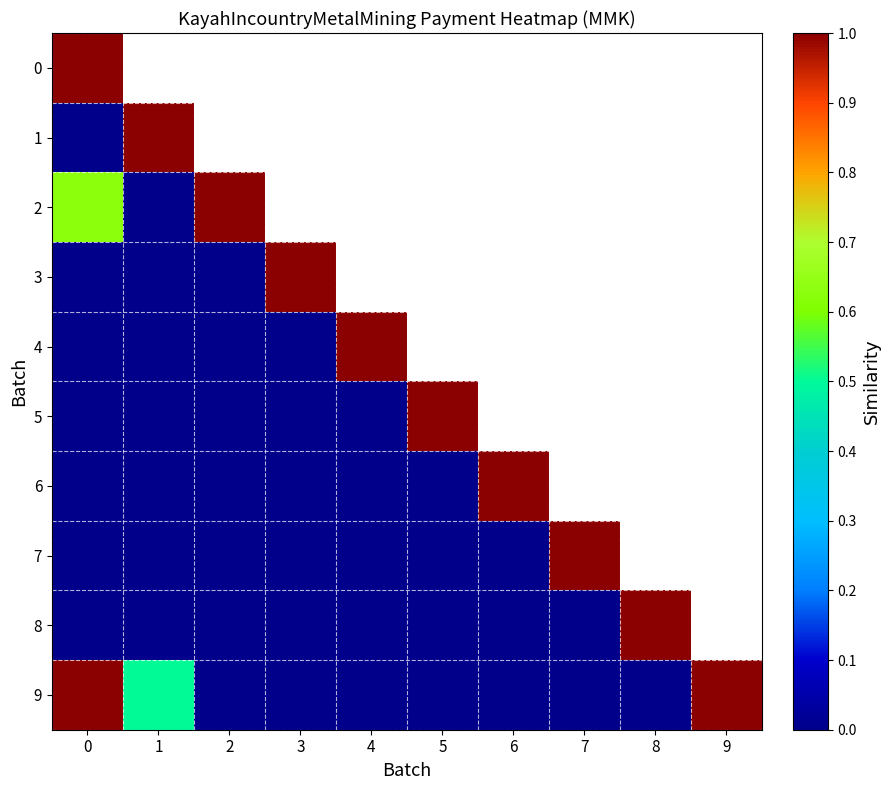

What is the highest value of the 5 series?

1.0